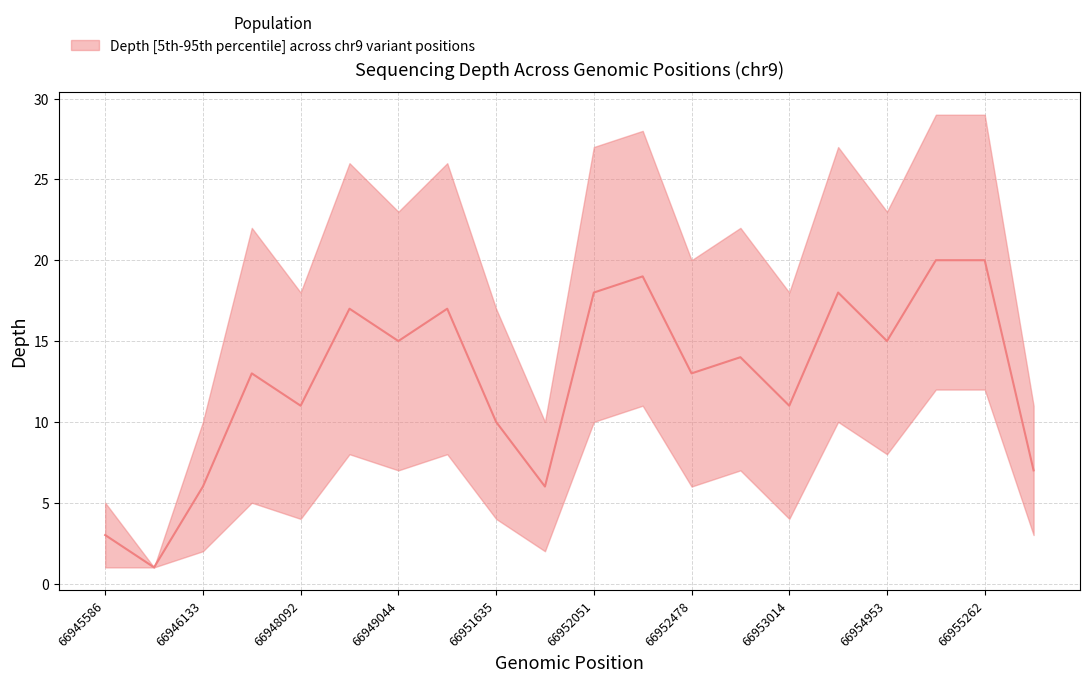

What is the value of the depth_upper point at the 17th from the left?

23